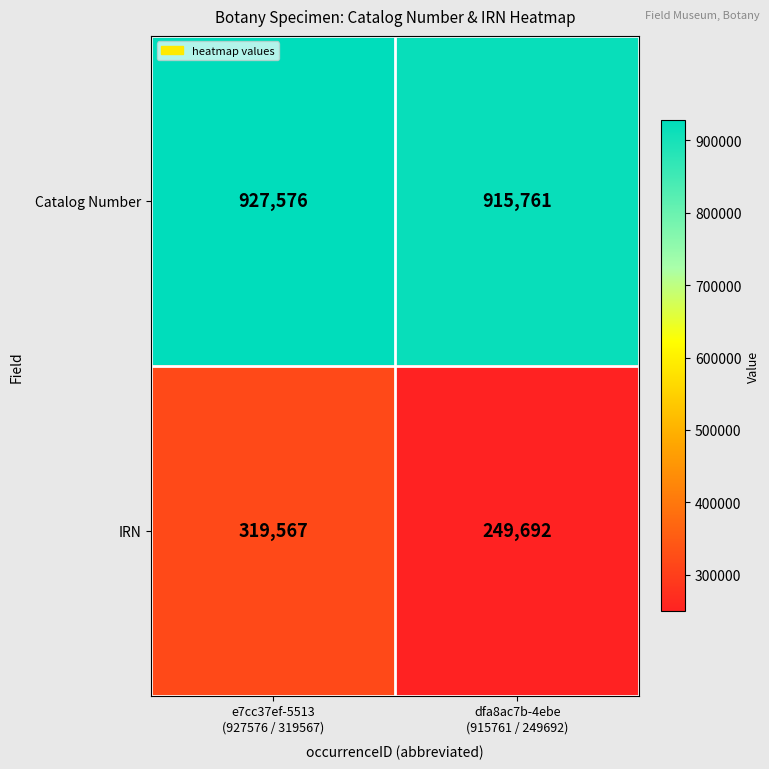

Which series has the largest range (max minus min)?

IRN